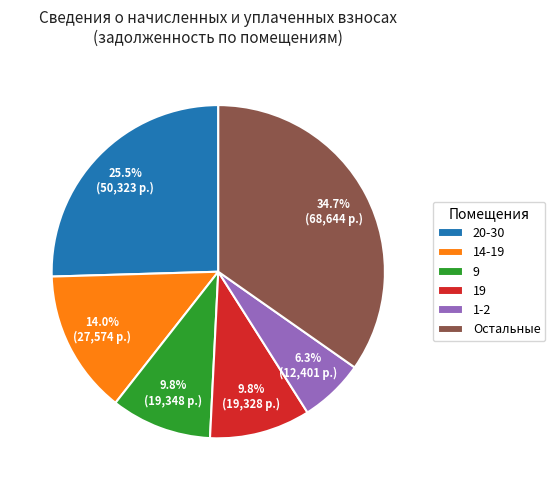

Count the number of slices in the pie.

6